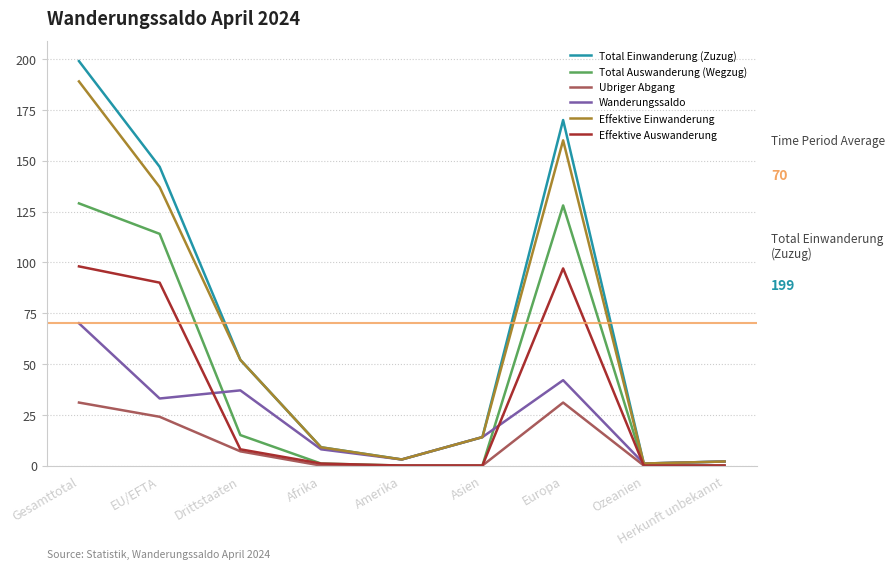

At which category does the chart reach its peak across all series?

Gesamttotal